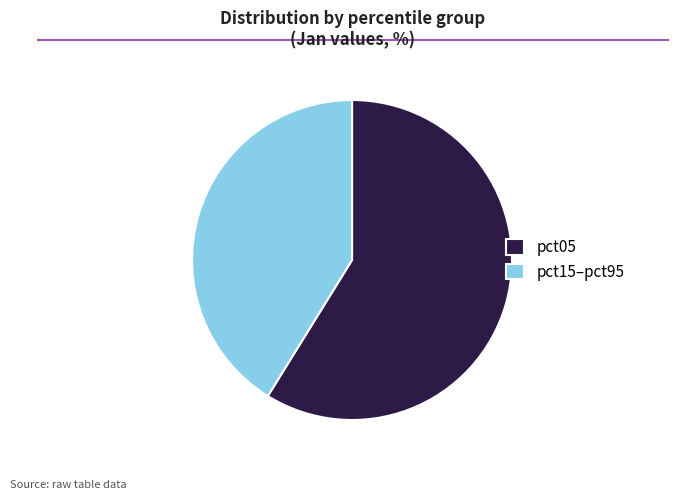

Combined, do pct05 and pct15–pct95 account for over 50%?

Yes